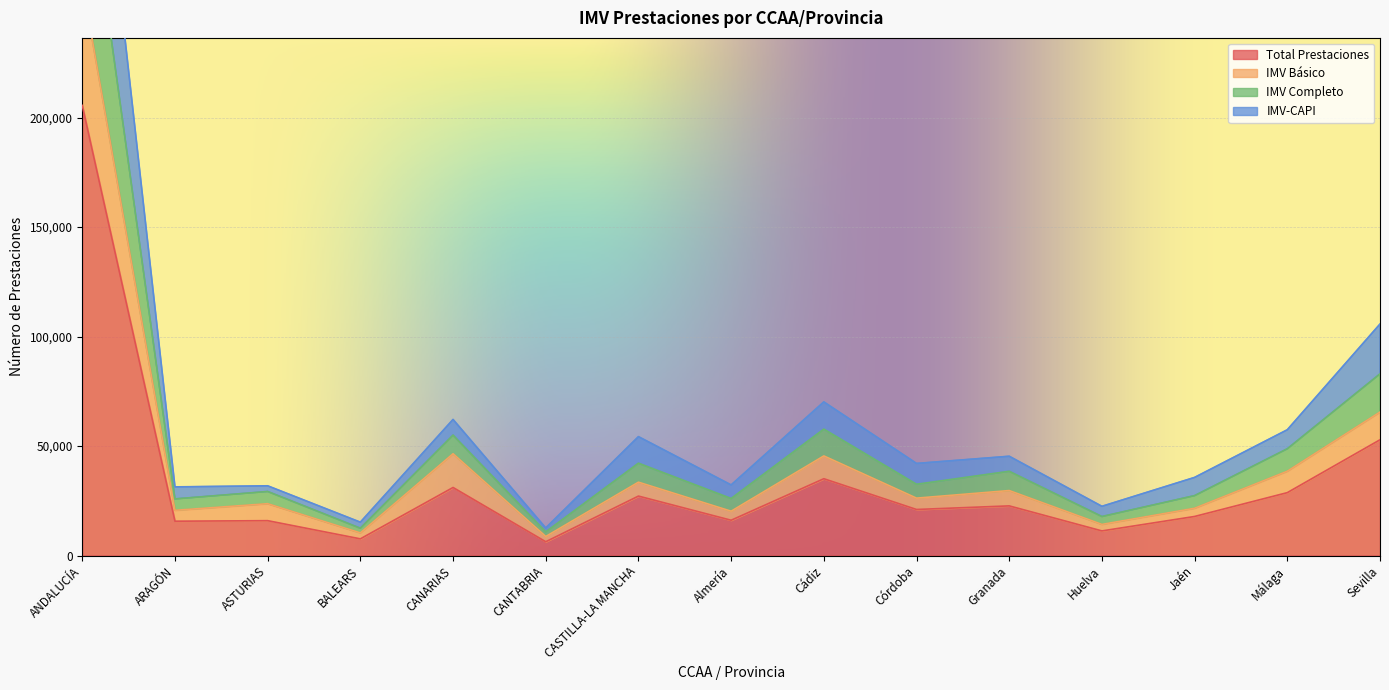

Where is Total Prestaciones nearest to the value 105915?

Sevilla